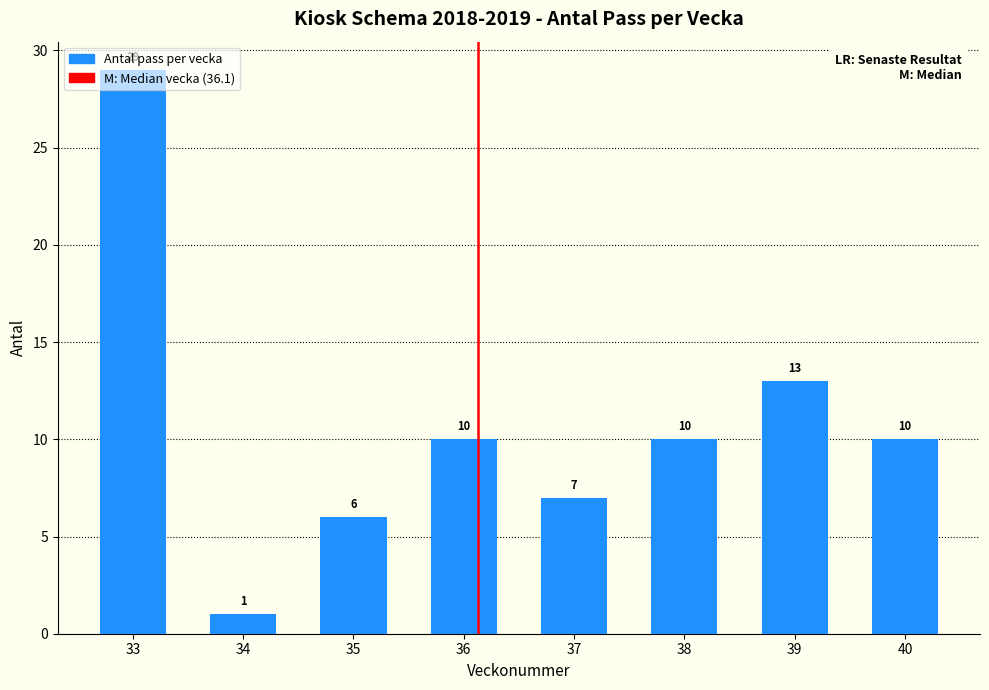

What is the difference between the maximum and minimum values?

28